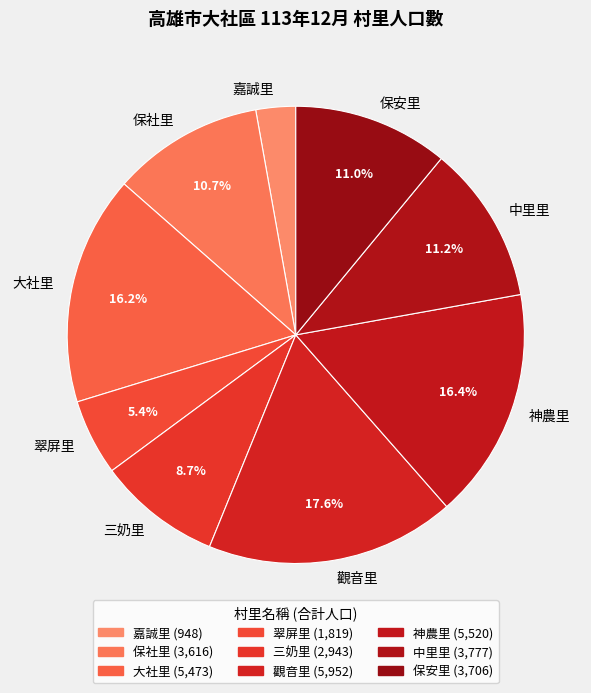

To the nearest percent, what portion does 保安里 represent?

11%